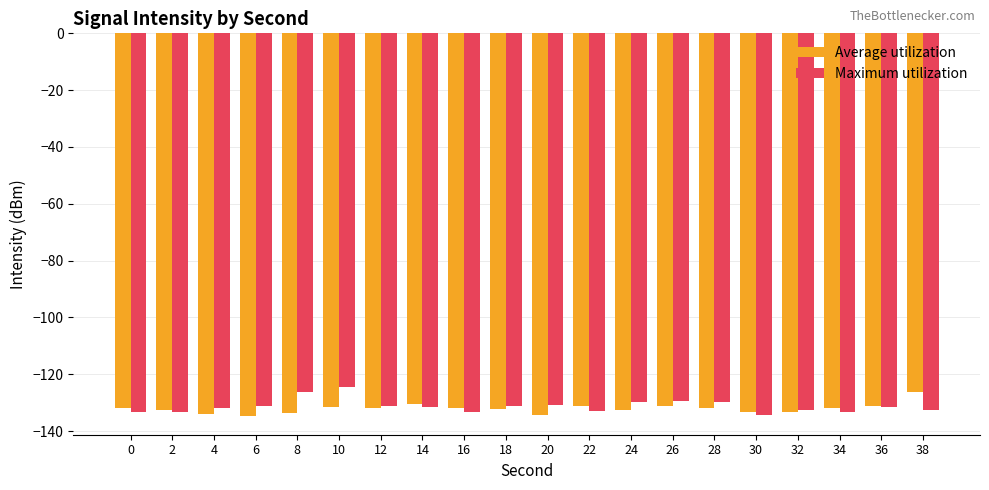

Count the number of categories in the chart.

20